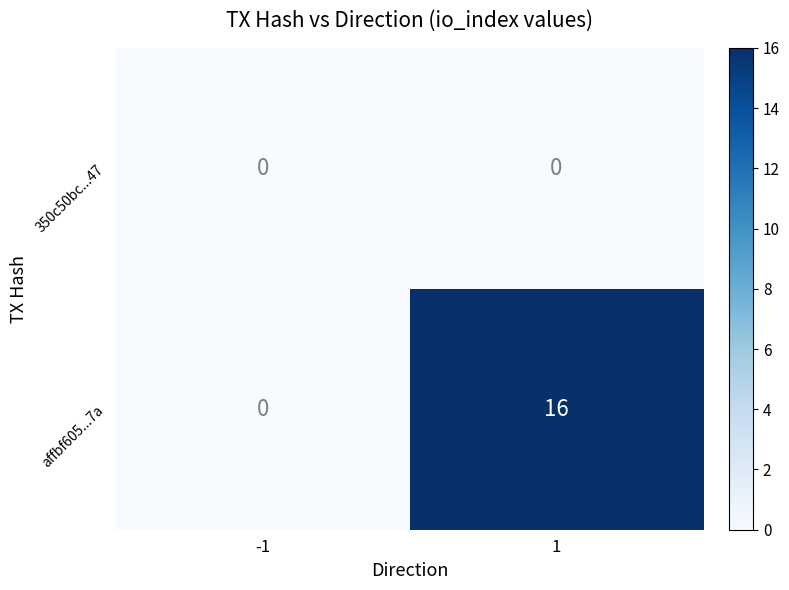

List the series in order of their peak value, highest first.

affbf605...7a, 350c50bc...47